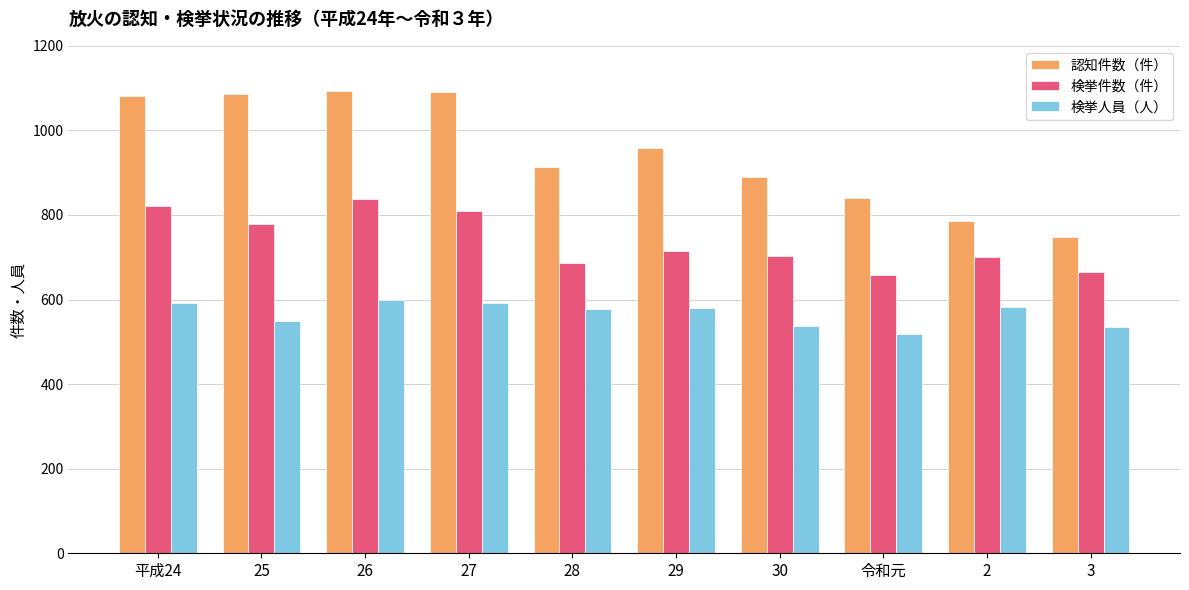

How many bars are there in each group?

3